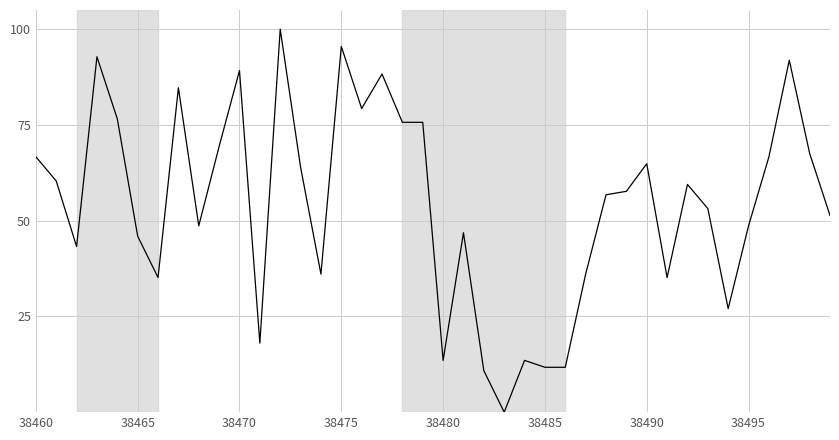

What is the sum of all values?

2169.4